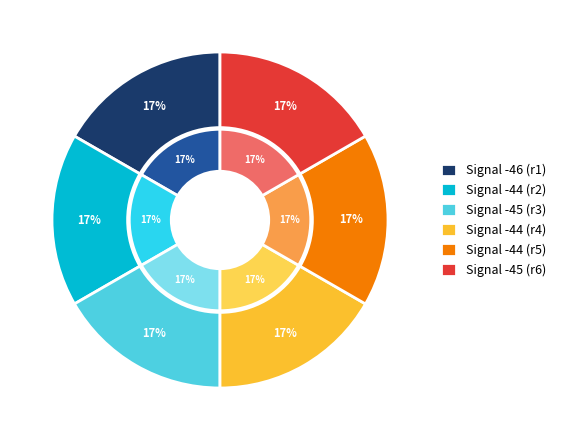

Does -44 represent more than half of the total?

No